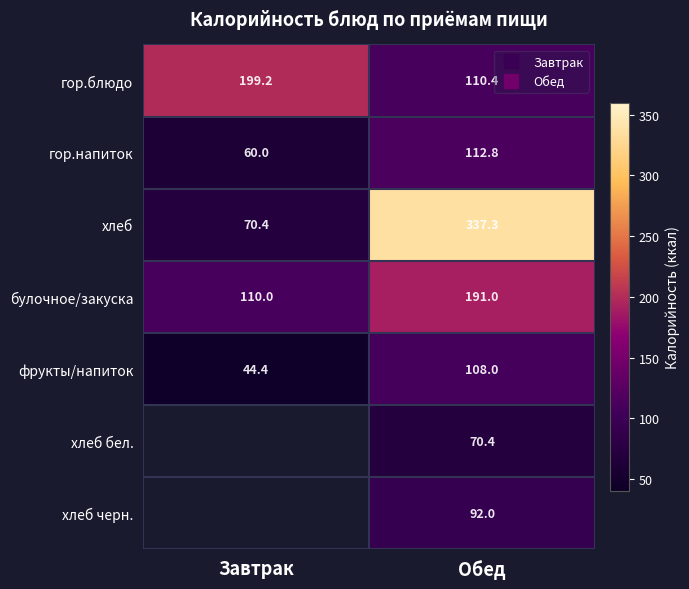

What is the difference between the maximum and minimum values in the фрукты/напиток series?

63.6